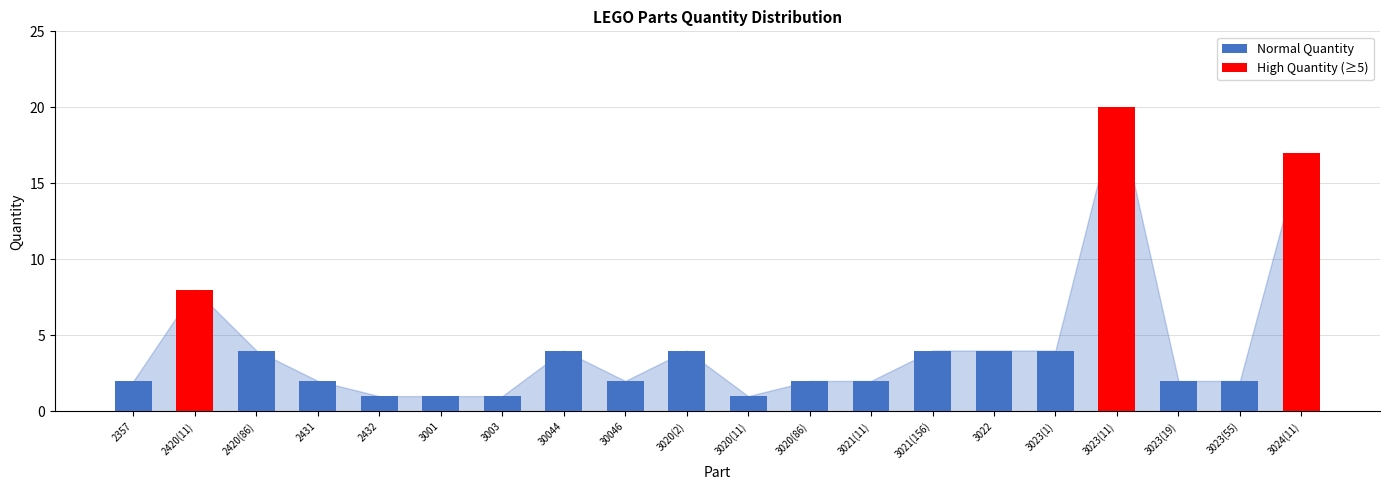

The value at 3022 is 4. True or false?

True